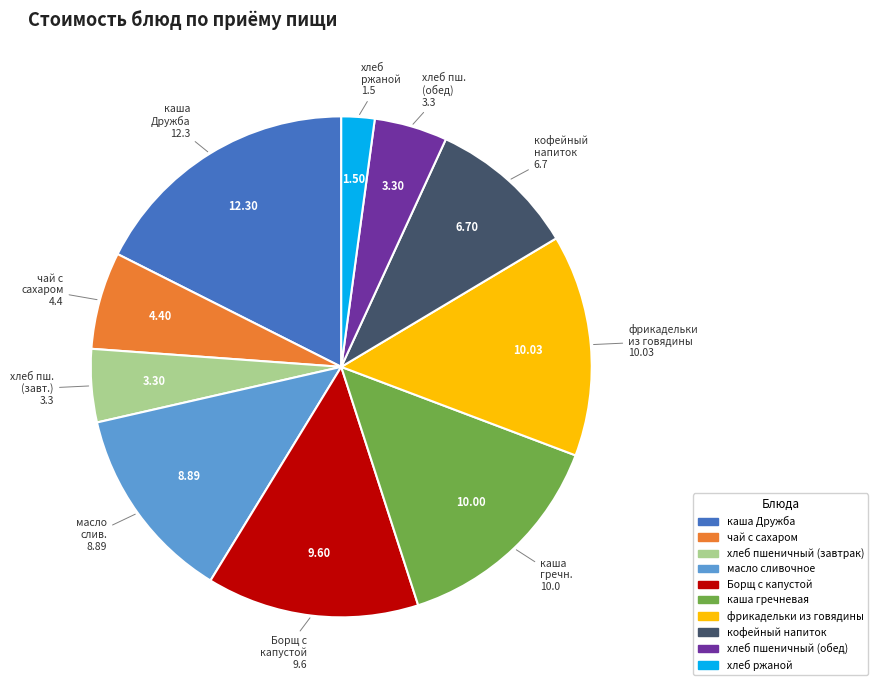

Do каша гречневая and Борщ с капустой together represent more than half of the pie?

No